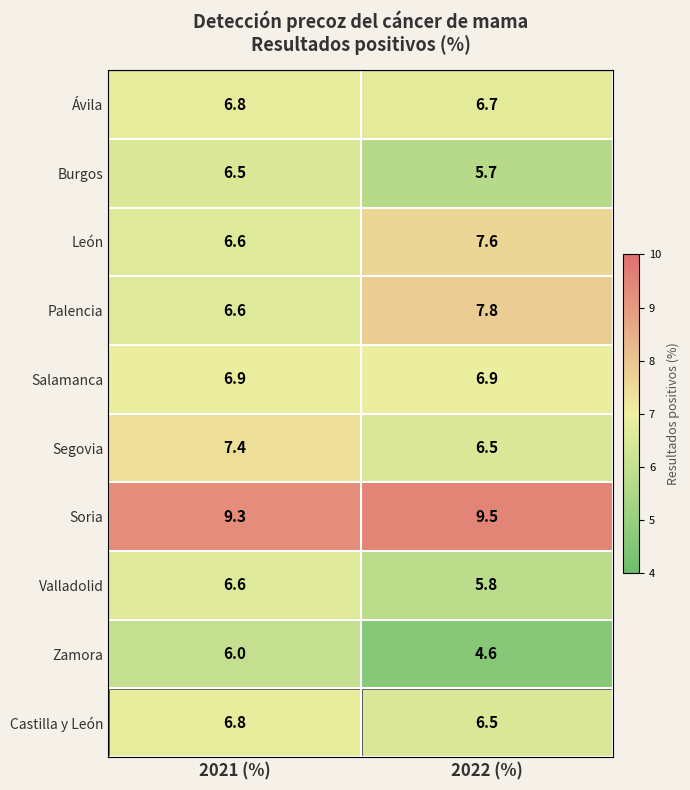

What is the difference between the maximum and minimum values in the León series?

1.0